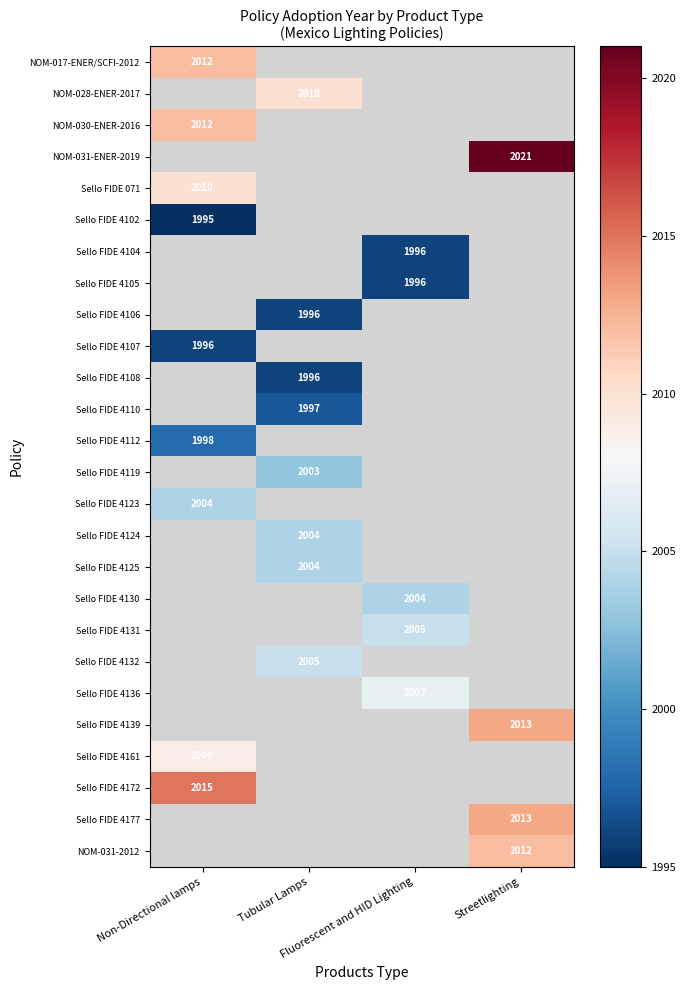

What is the difference between the highest and lowest values at Non-Directional lamps?

20.0